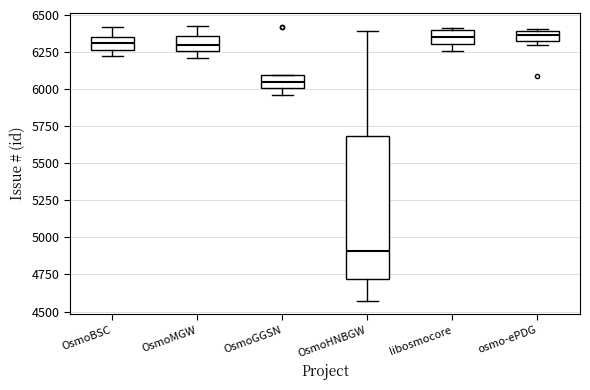

Where is the upper edge of the box for libosmocore on the y-axis? The values are not printed on the chart, so give them approximately, as read against the axis.

6400